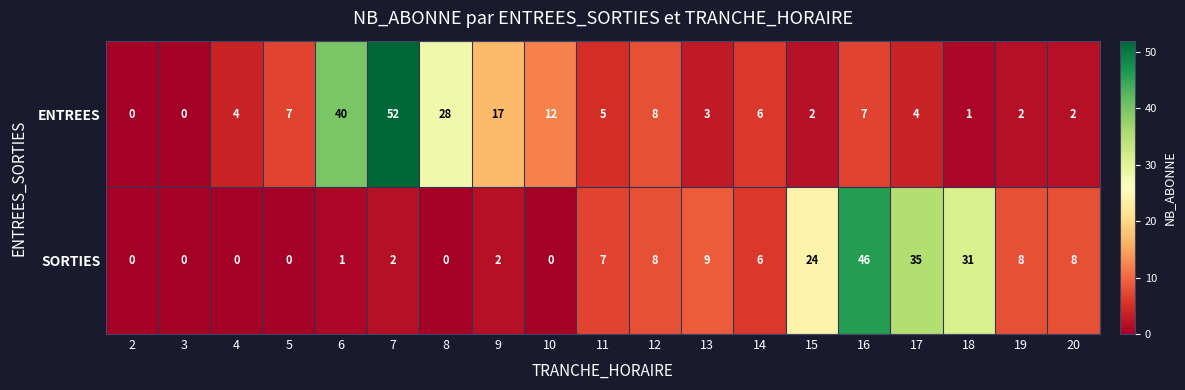

The SORTIES series shows 0 at 4. True or false?

True